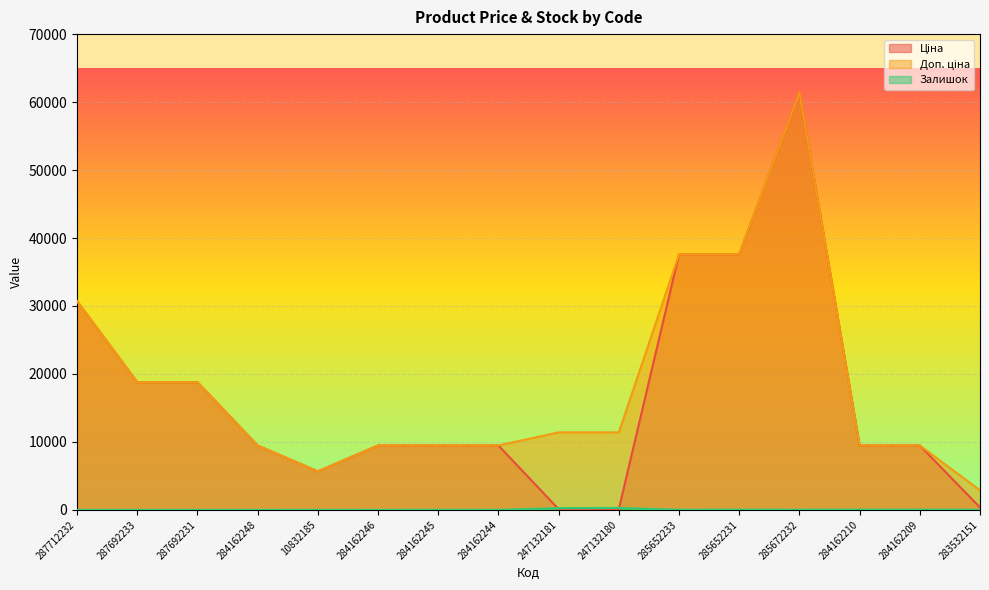

Between 247132181 and 287692231, which is larger?

287692231